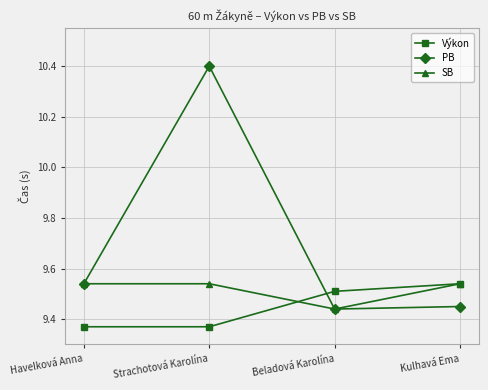

The value of SB at Havelková Anna is 9.5. True or false?

True